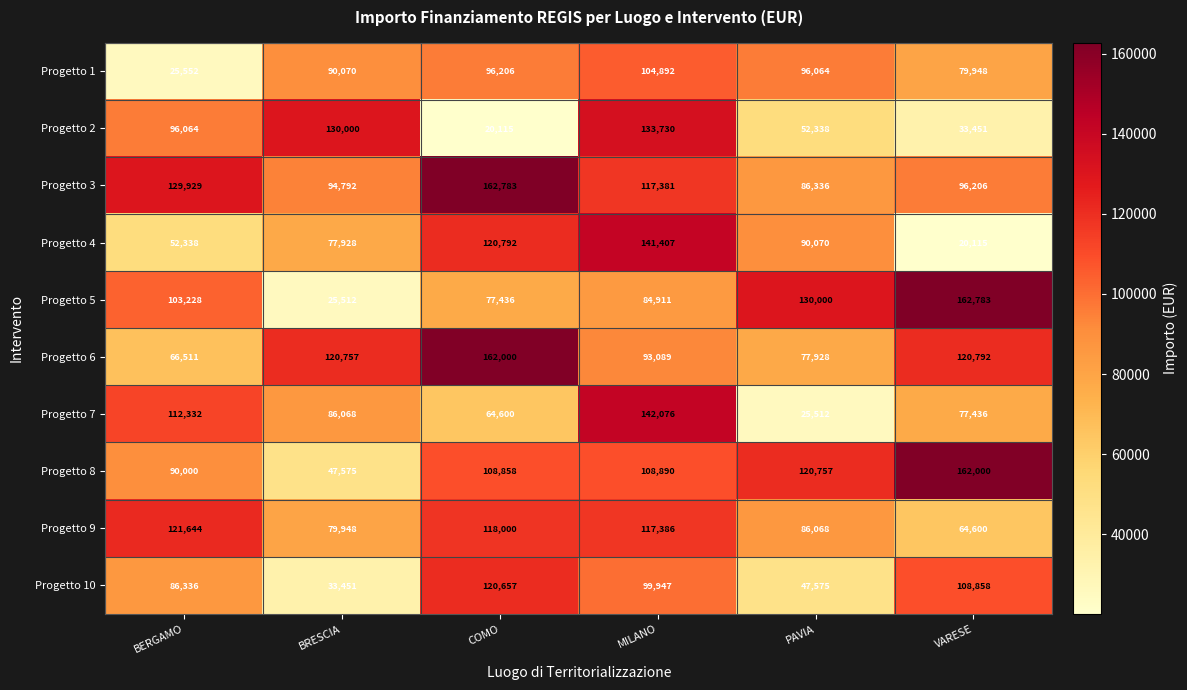

Rank the series at VARESE from lowest to highest value.

Progetto 4, Progetto 2, Progetto 9, Progetto 7, Progetto 1, Progetto 3, Progetto 10, Progetto 6, Progetto 8, Progetto 5